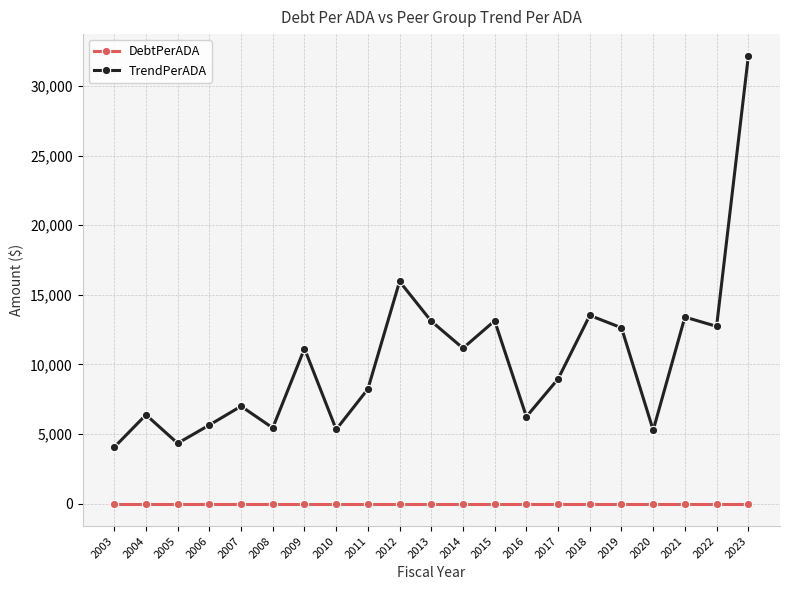

What value does the TrendPerADA series have at 2021?

13401.1